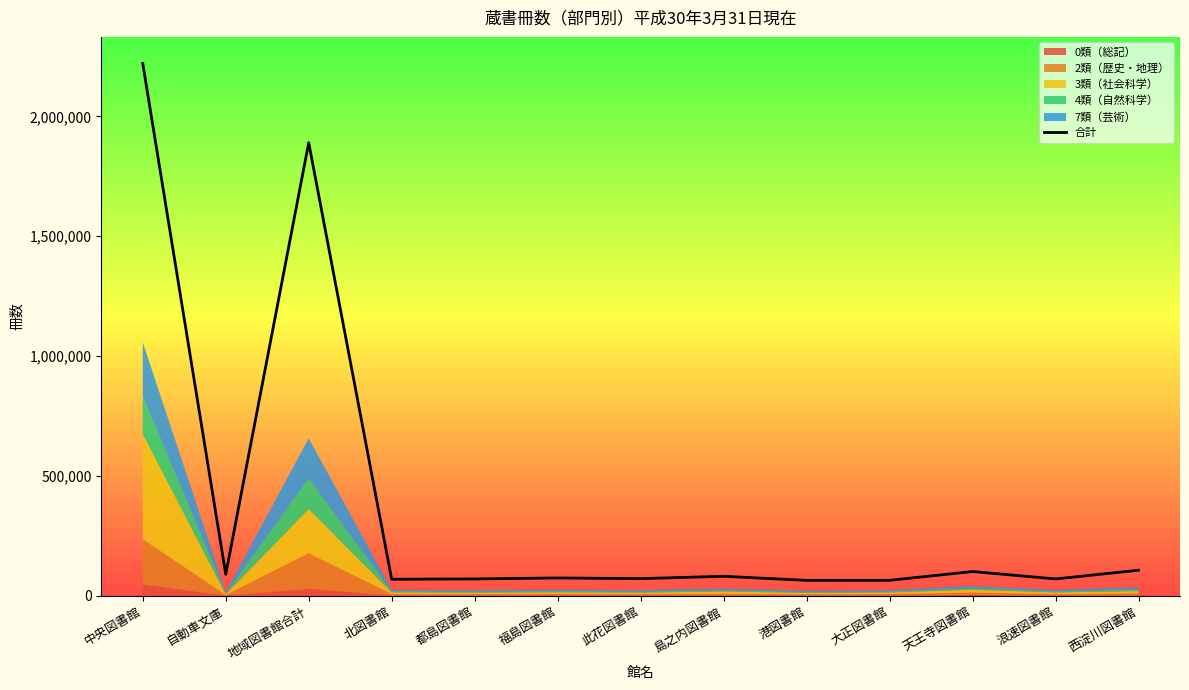

What is the approximate value at 此花図書館, to the nearest 10?

71290